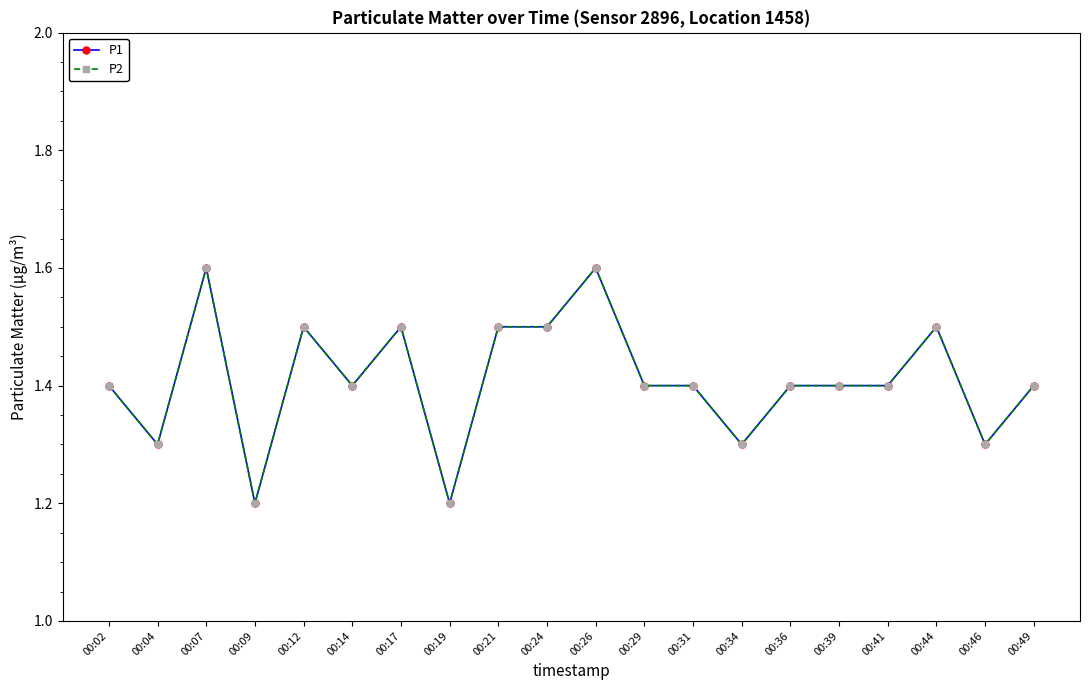

What is the smallest value displayed?

1.2